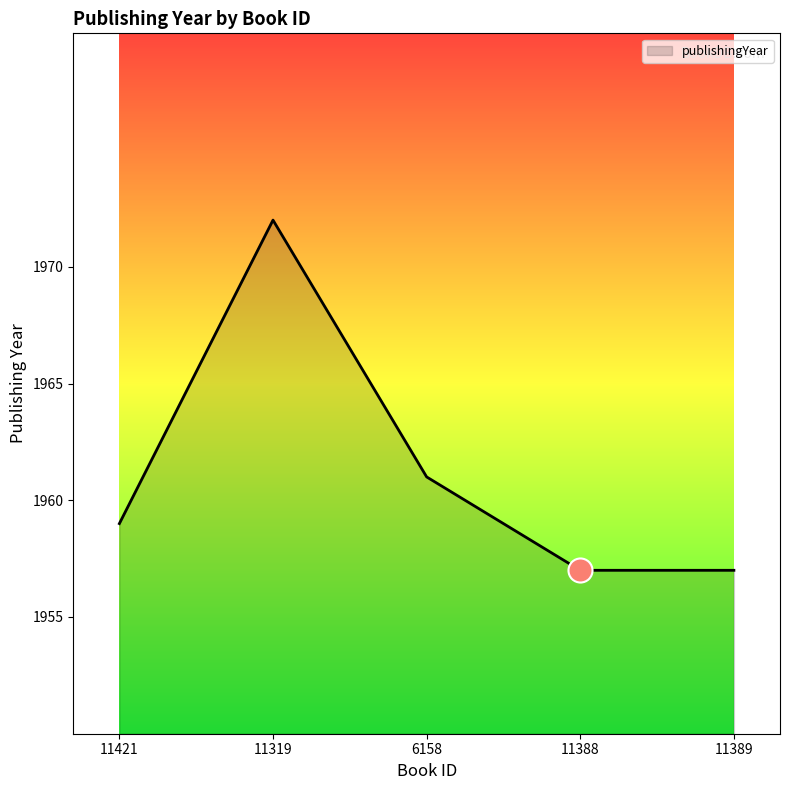

Approximately how many times larger is the value at 11421 compared to 11319?

1.0